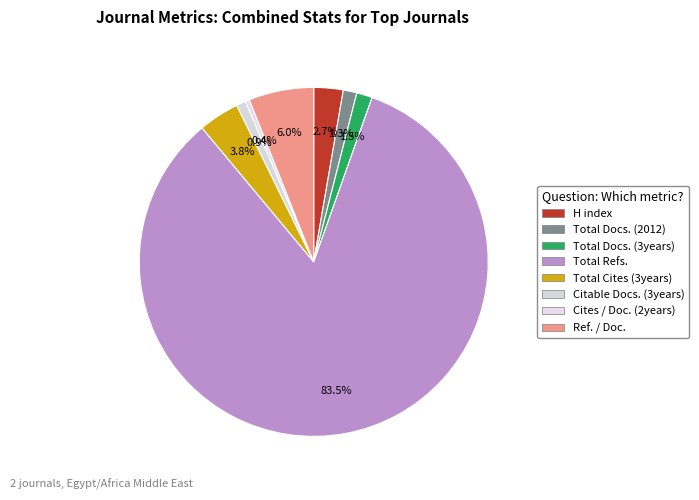

Rank the categories by value from highest to lowest.

Total Refs., Ref. / Doc., Total Cites (3years), H index, Total Docs. (3years), Total Docs. (2012), Citable Docs. (3years), Cites / Doc. (2years)